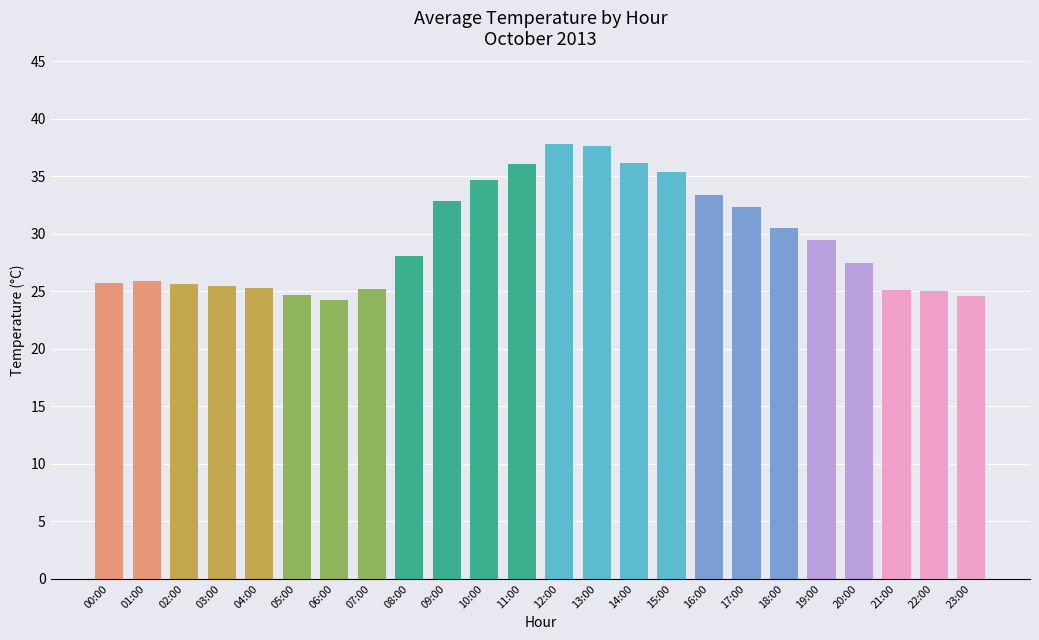

What is the difference between the maximum and second lowest values?

13.2